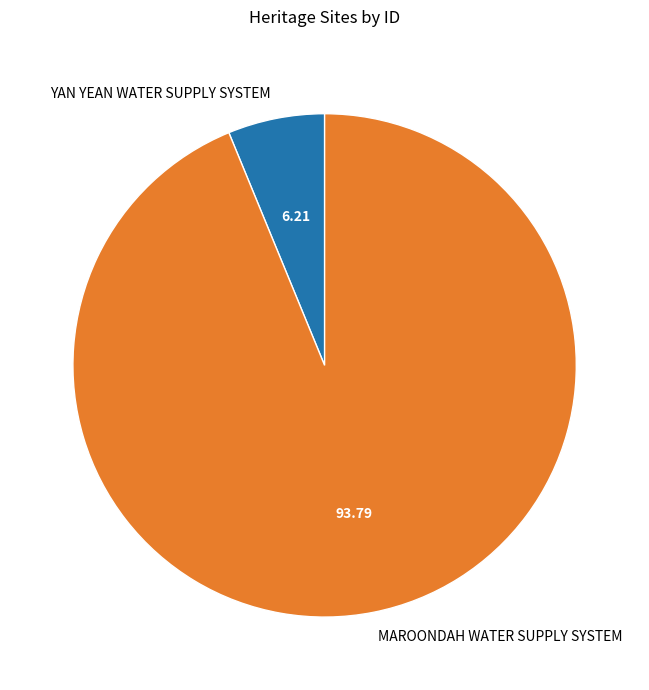

Which category accounts for the majority?

MAROONDAH WATER SUPPLY SYSTEM